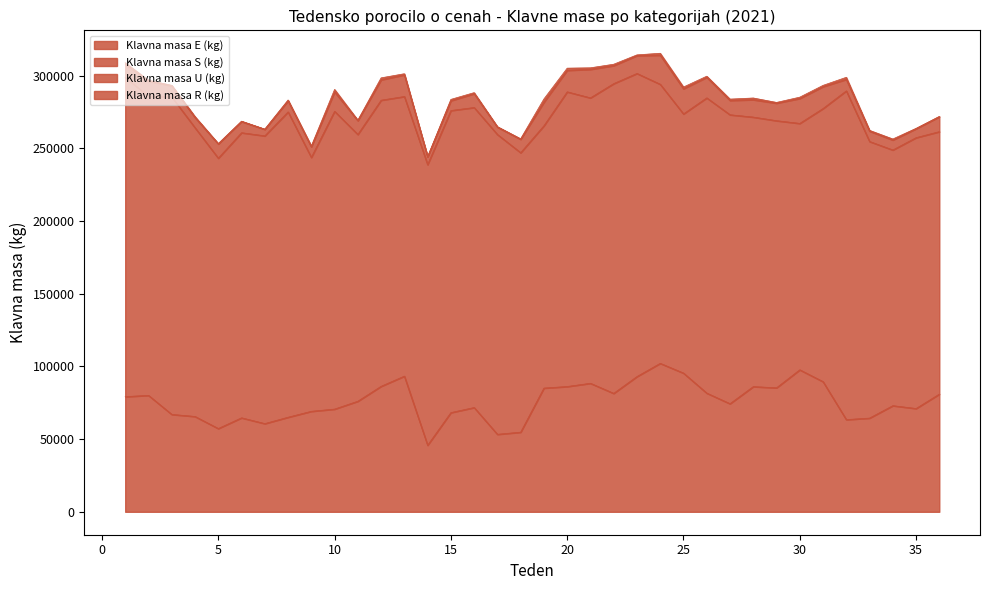

True or false: Klavna masa S (kg) and Klavna masa R (kg) intersect in this chart.

False